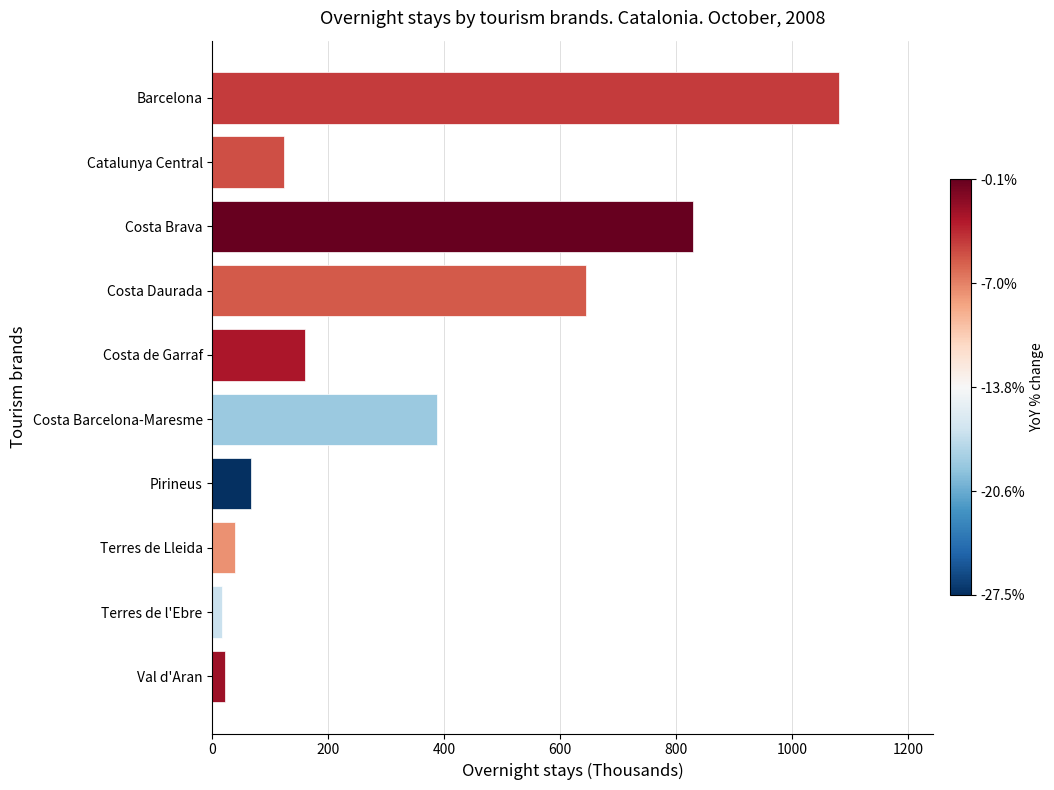

The chart shows a value of 1357.7 at Costa Brava. True or false?

False